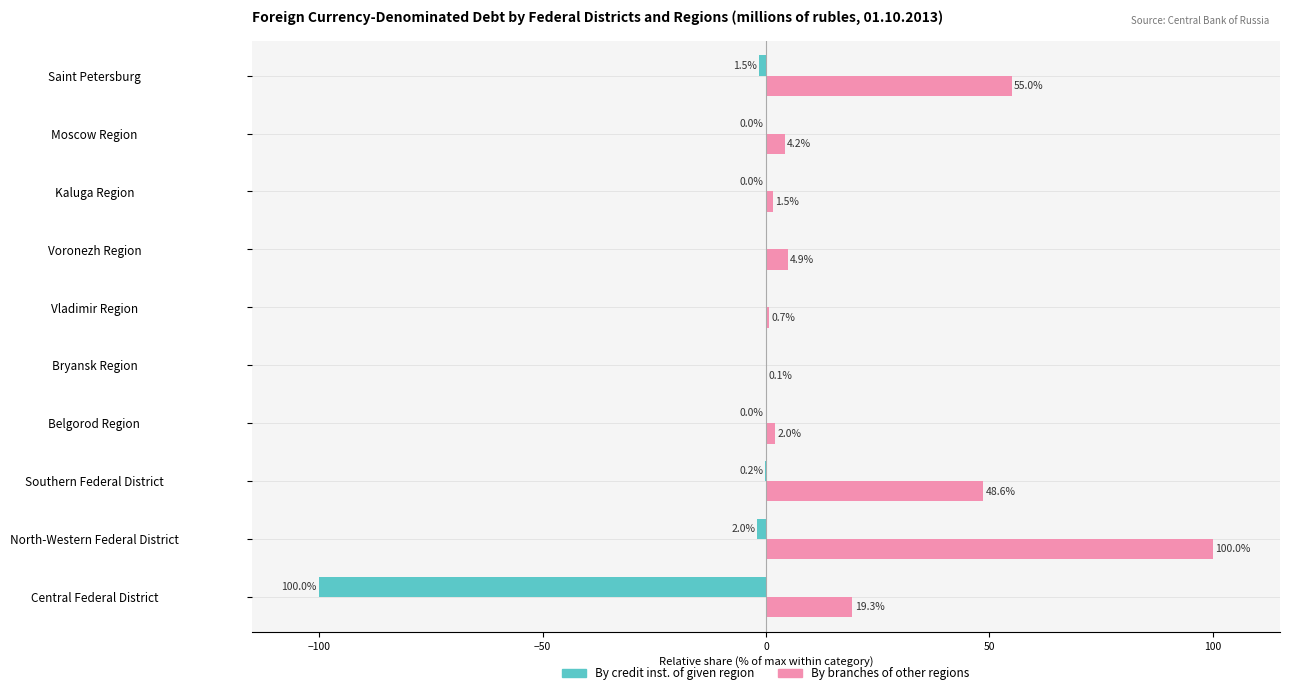

The By credit inst. of given region series shows 0.0 at Vladimir Region. True or false?

True